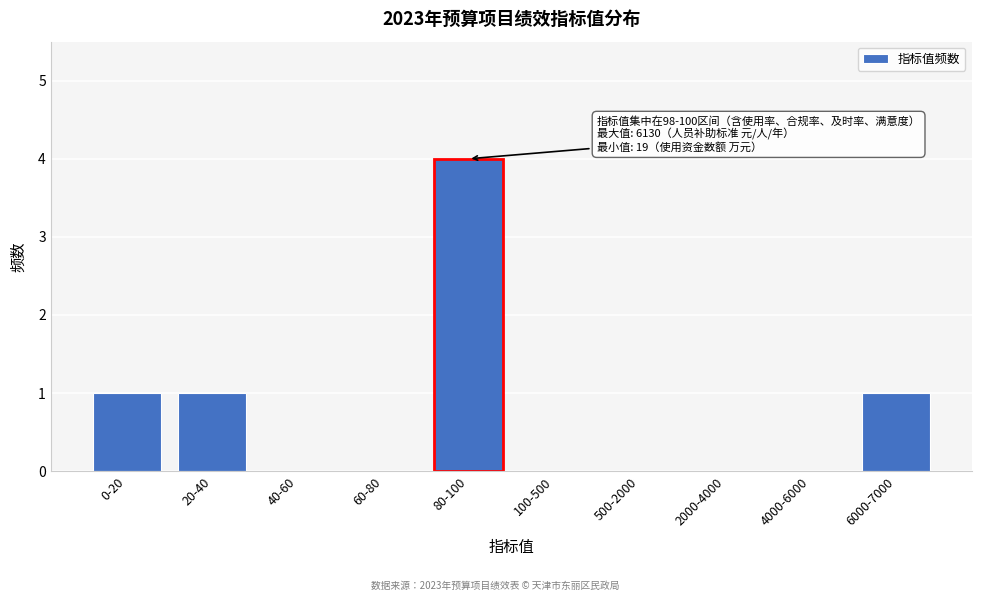

Reading left to right, list all the values displayed in this chart.

0-20=1	20-40=1	40-60=0	60-80=0	80-100=4	100-500=0	500-2000=0	2000-4000=0	4000-6000=0	6000-7000=1